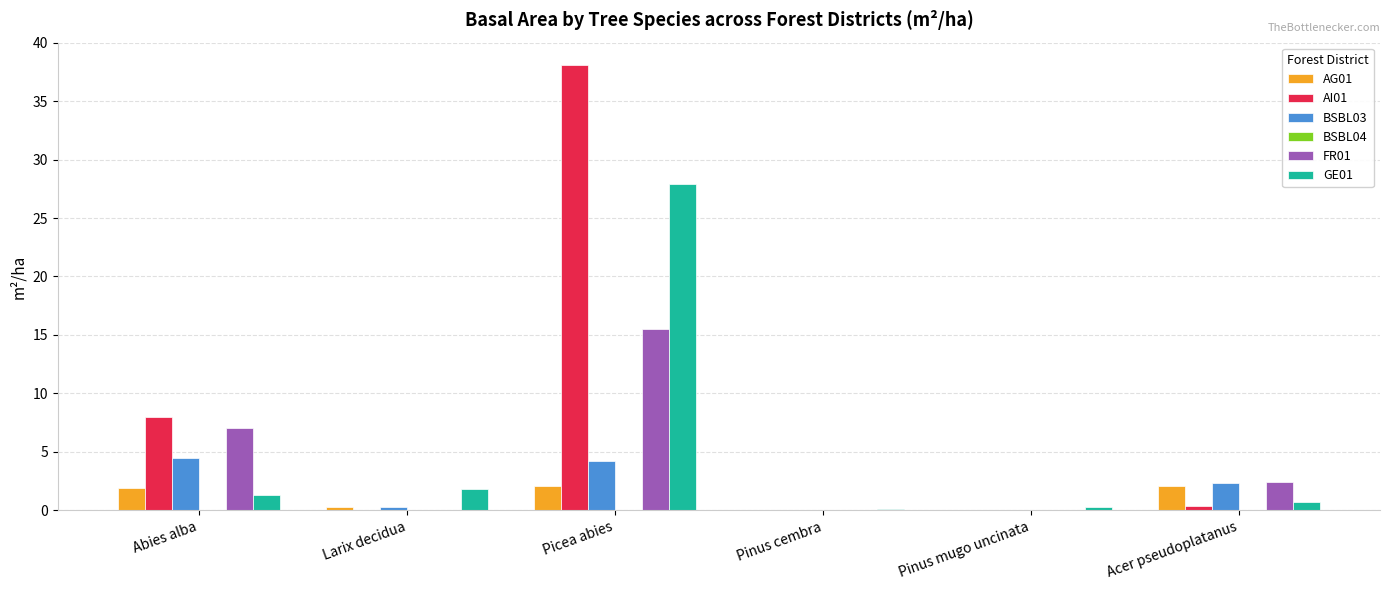

What is the sum of all GE01 values?

32.1